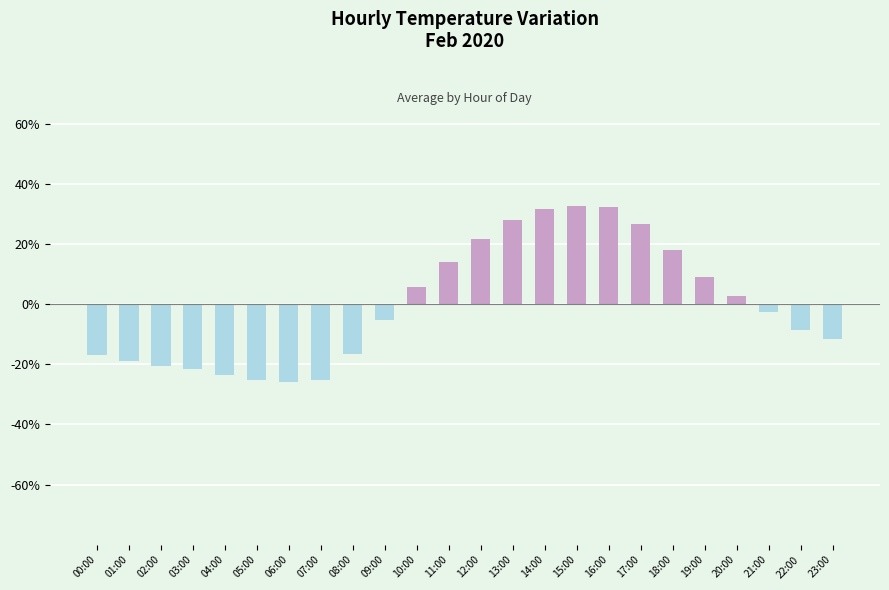

Which has a higher value, 12:00 or 17:00?

17:00